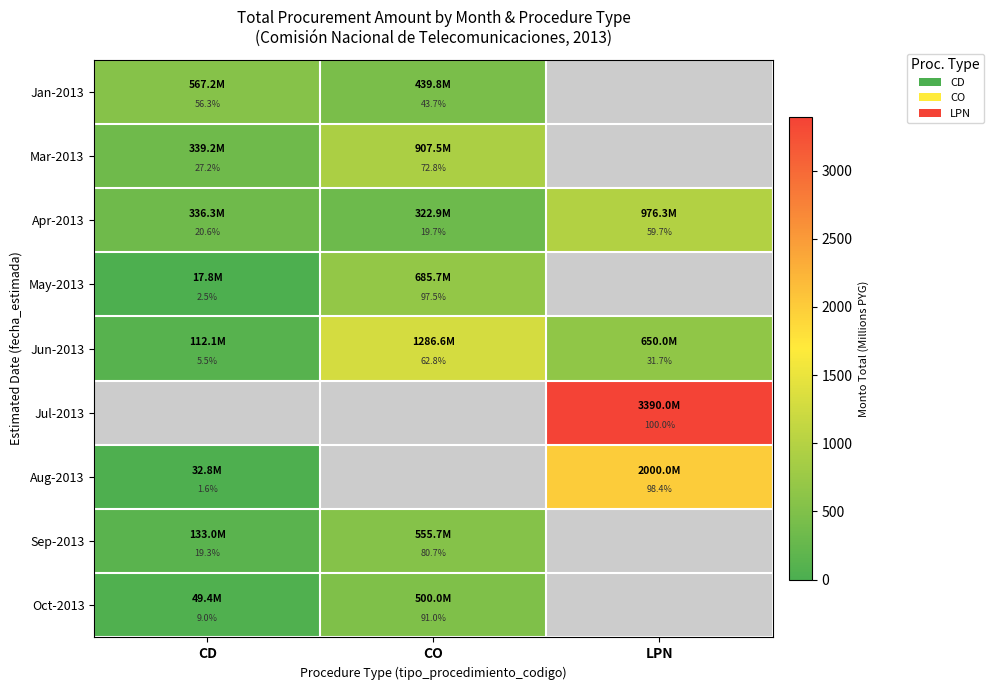

What is the highest value of the Jun-2013 series?

62.8